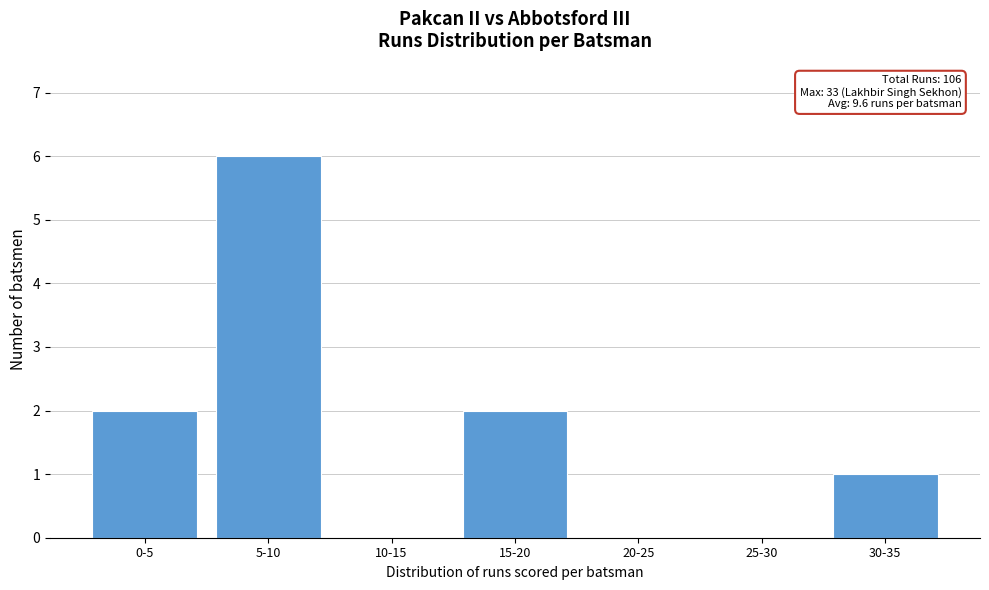

Reading right to left, transcribe all the data shown in this chart.

30-35=1	25-30=0	20-25=0	15-20=2	10-15=0	5-10=6	0-5=2